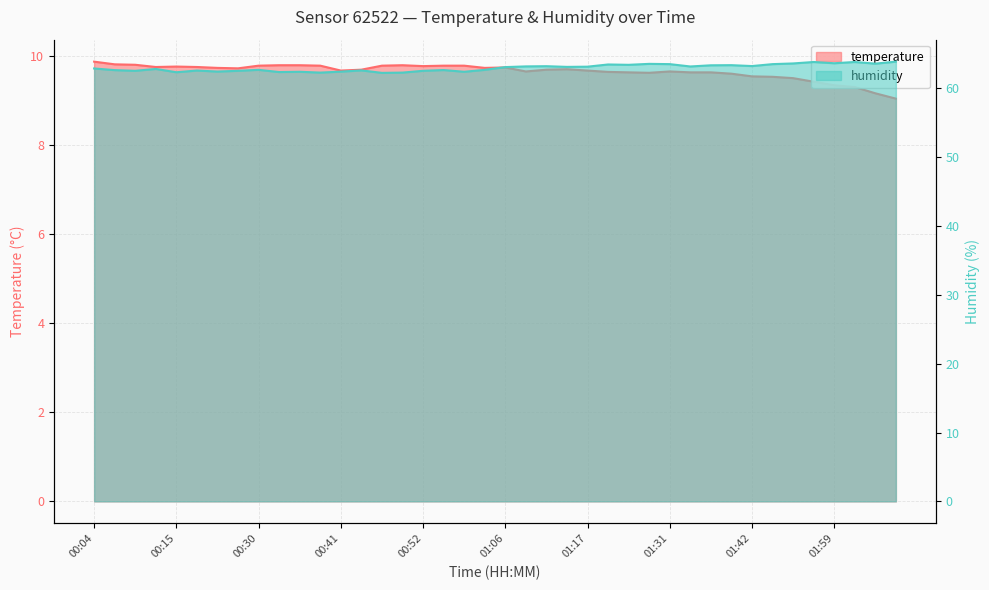

What is the maximum value shown in the chart?

63.9